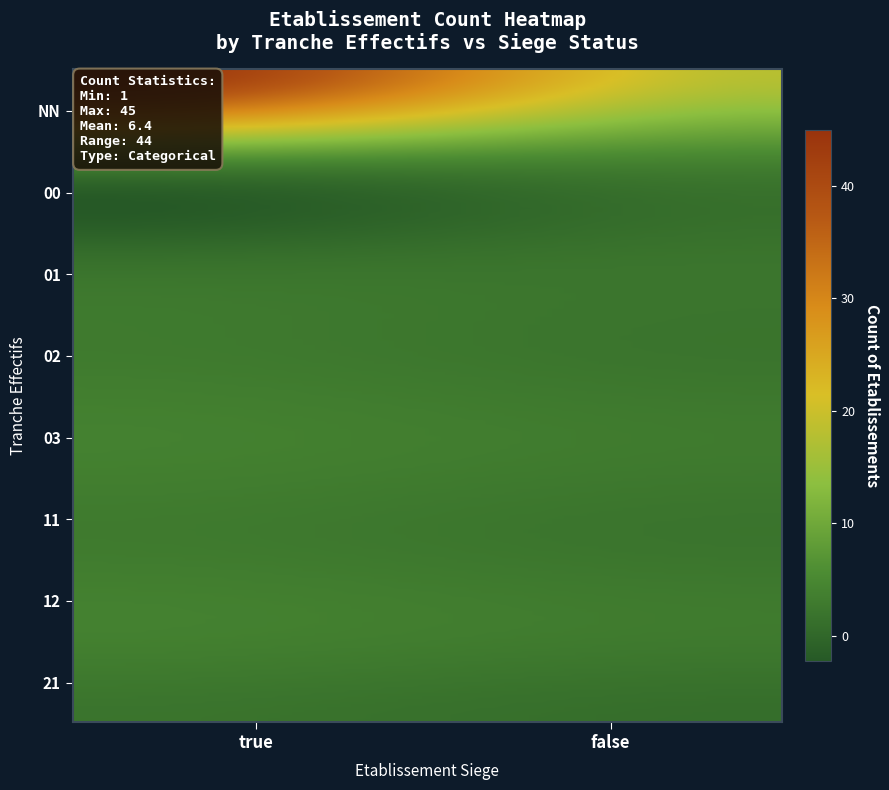

What is the minimum value shown in the chart?

1